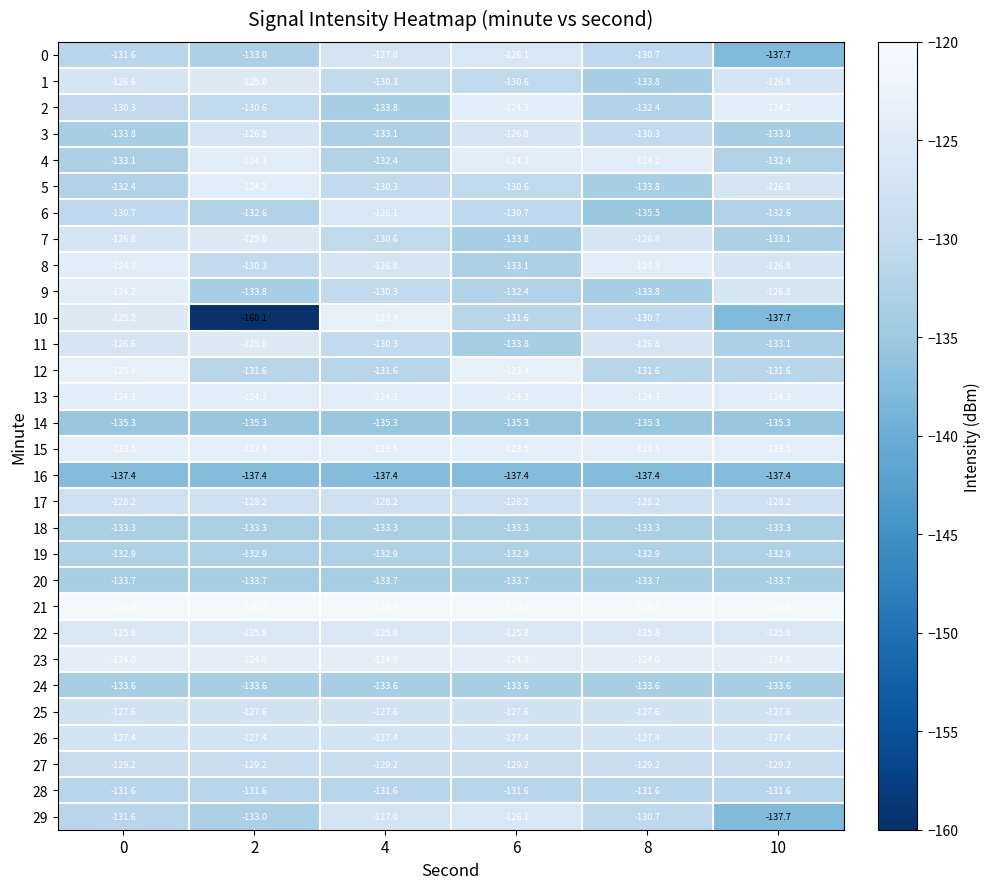

What is the total value across all series at 10?

-3909.7